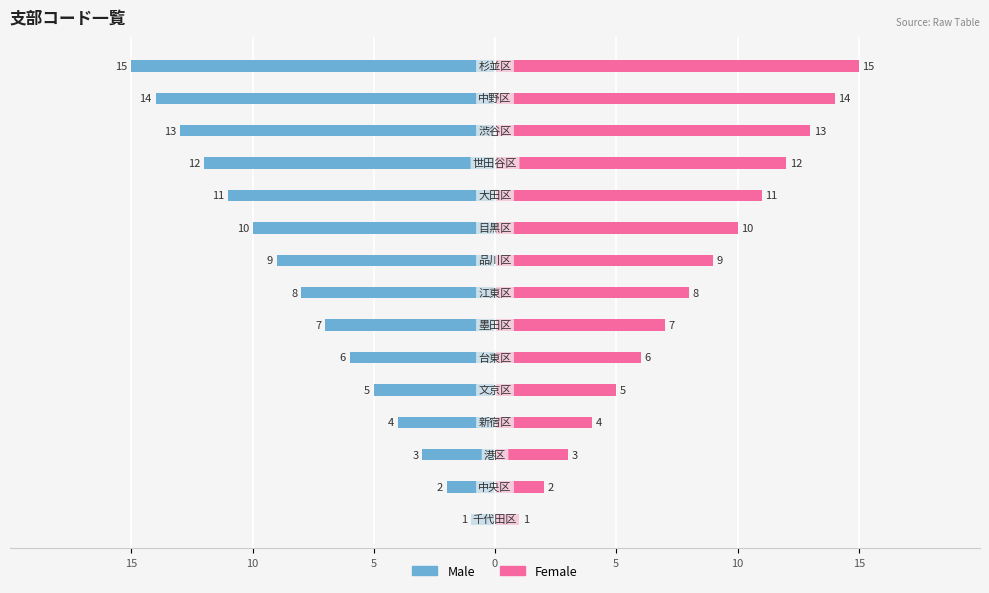

How many values in the Female series exceed 8?

7